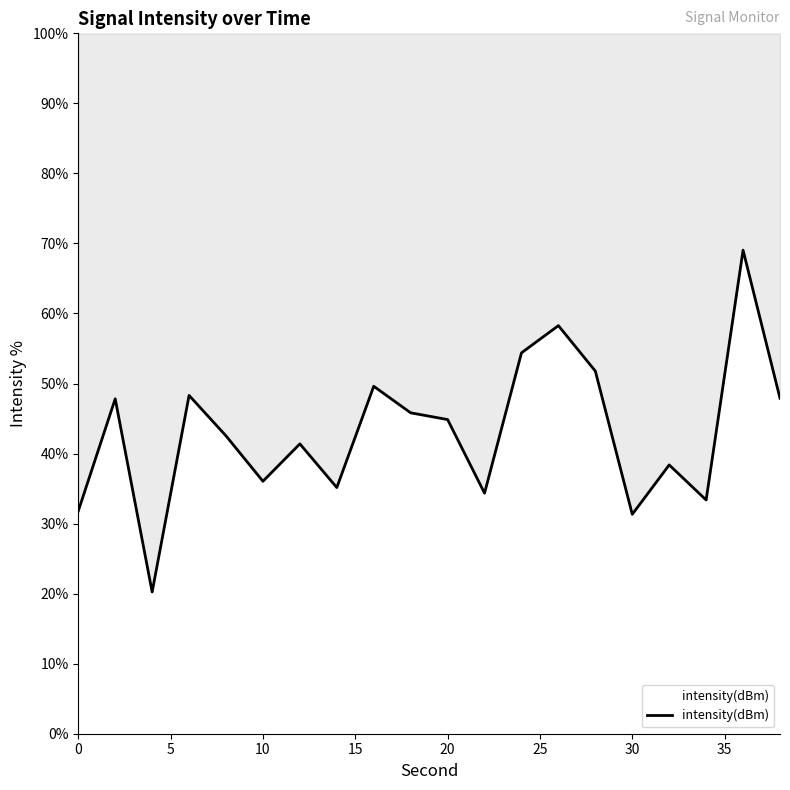

How many distinct data groups are displayed?

1